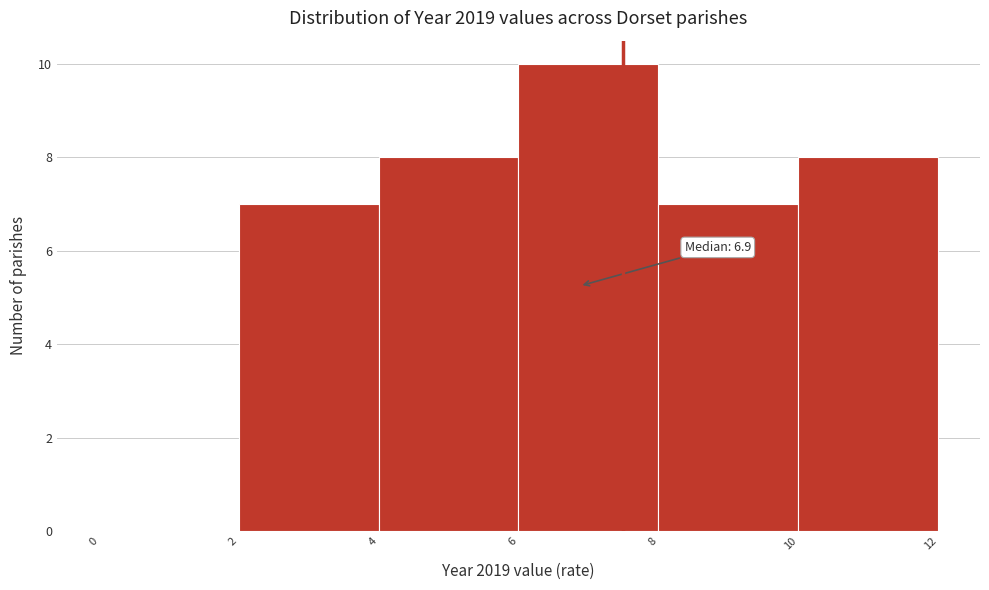

Which range on the x-axis has the tallest bar?

6 to 8